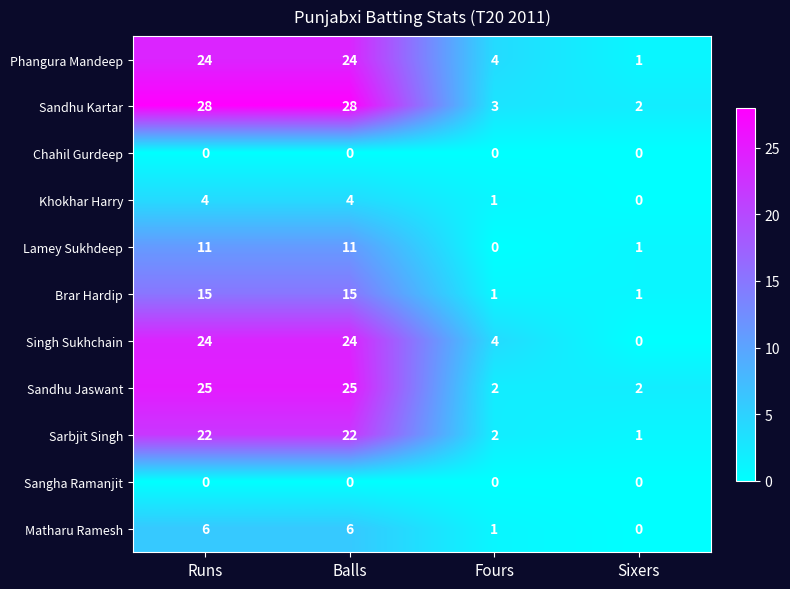

What is the difference between the highest and lowest values at Balls?

28